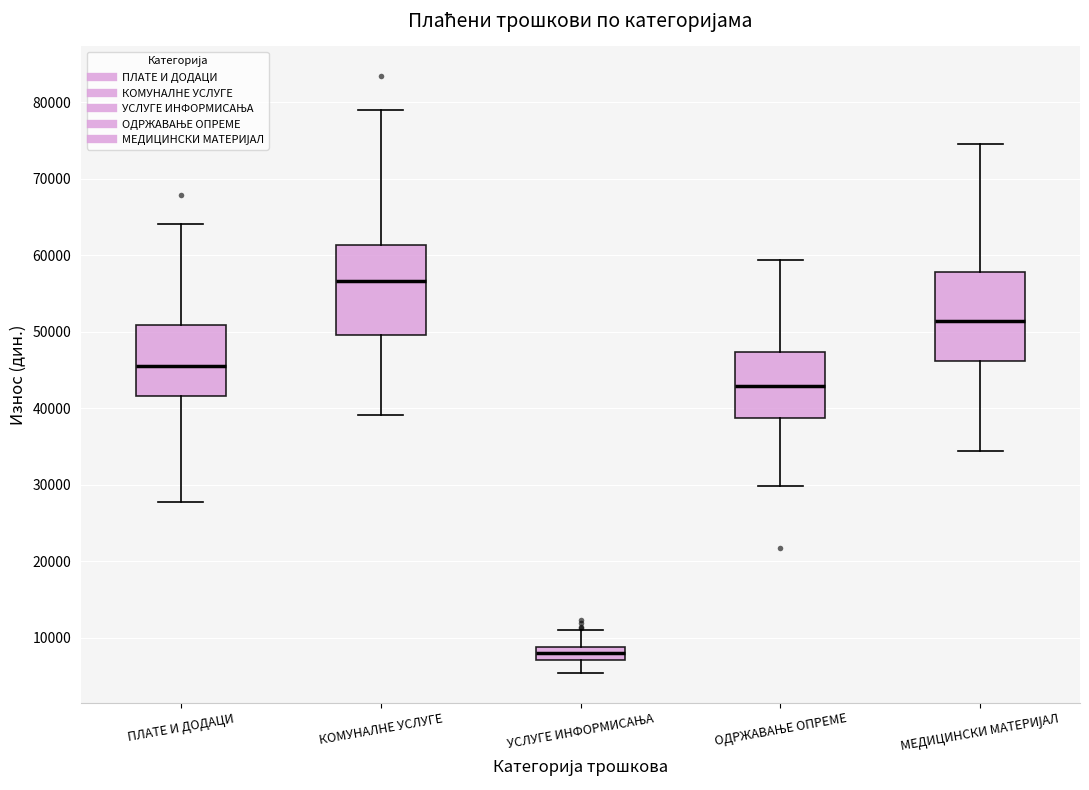

Reading left to right, read every box against the y-axis: the position of its median line, the range the box covers, and the ends of its whiskers. The values are not printed on the chart, so give them approximately, as read against the axis.

ПЛАТЕ И ДОДАЦИ: median 46000, box 42000 to 51000, whiskers 28000 to 64000
КОМУНАЛНЕ УСЛУГЕ: median 57000, box 50000 to 61000, whiskers 39000 to 79000
УСЛУГЕ ИНФОРМИСАЊА: median 8000, box 7000 to 9000, whiskers 5000 to 11000
ОДРЖАВАЊЕ ОПРЕМЕ: median 43000, box 39000 to 47000, whiskers 30000 to 59000
МЕДИЦИНСКИ МАТЕРИЈАЛ: median 51000, box 46000 to 58000, whiskers 34000 to 75000